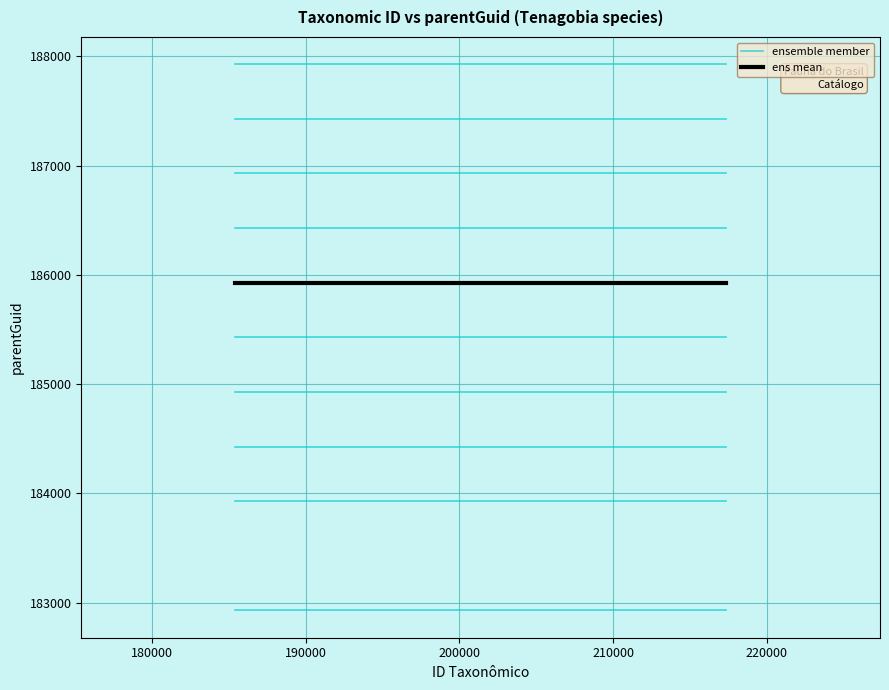

Count the number of categories in the chart.

3